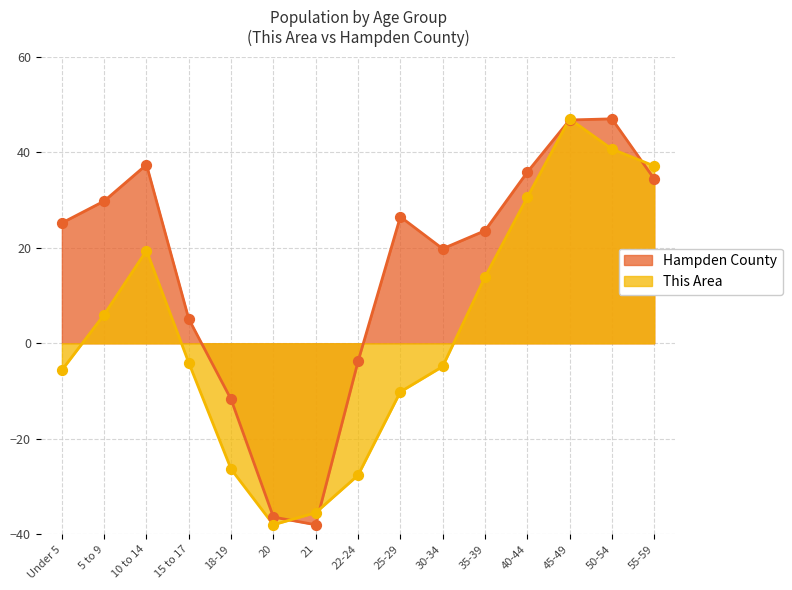

Which series has the largest total across all categories?

Hampden County